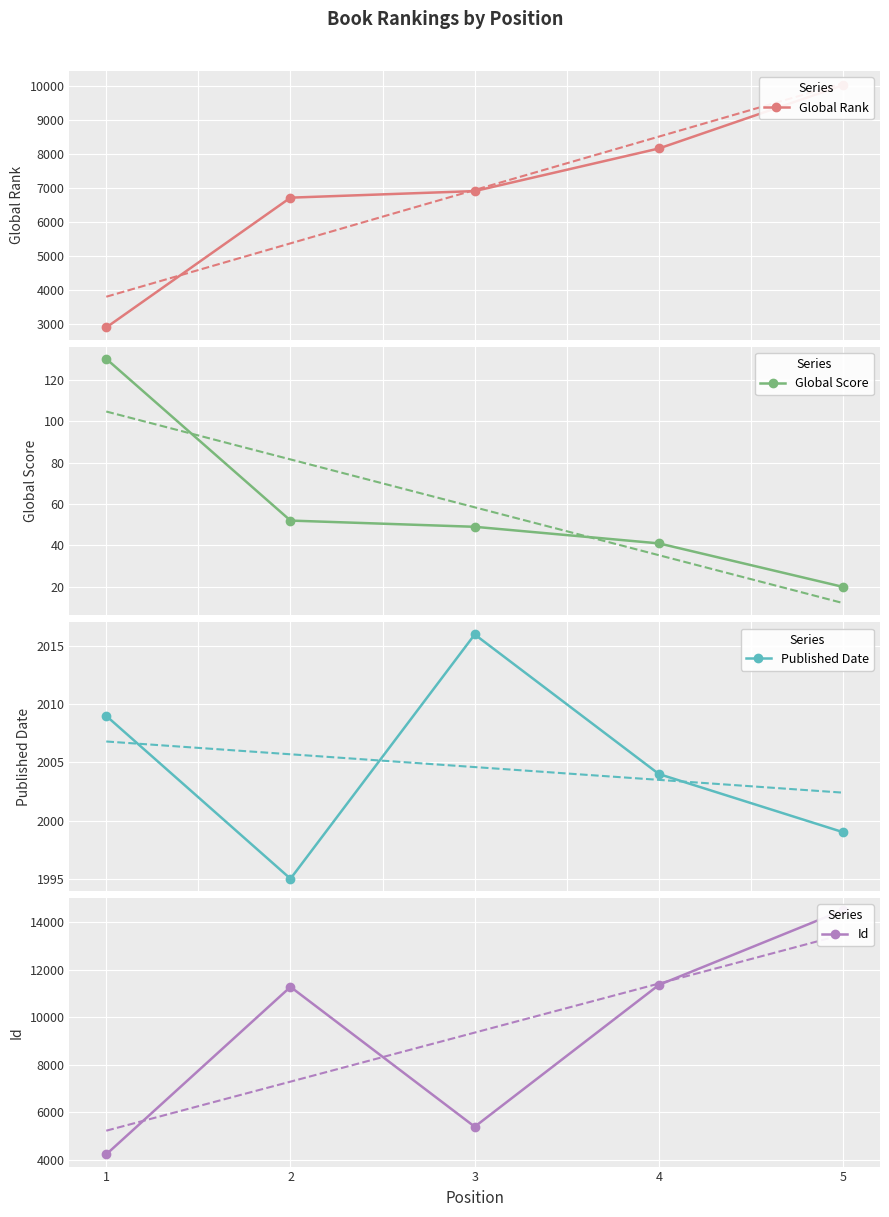

The value of Global Rank at 2 is 6722. True or false?

True